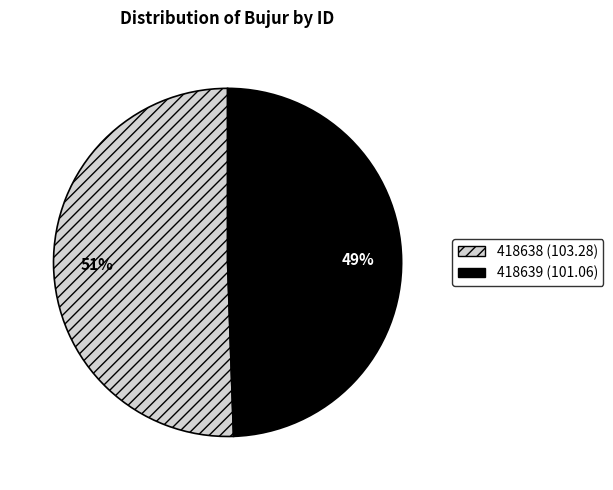

Does 418639 represent more than half of the total?

No